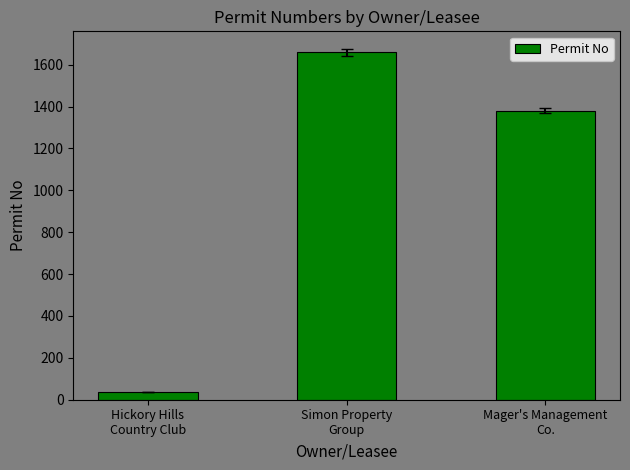

At which label is the value closest to 847?

Mager's Management
Co.